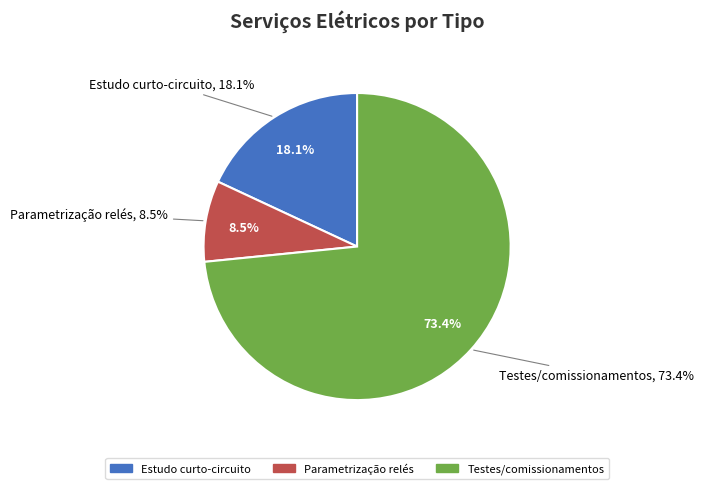

True or false: ETG 11 - Testes/comissionamentos accounts for 33% of the total.

False